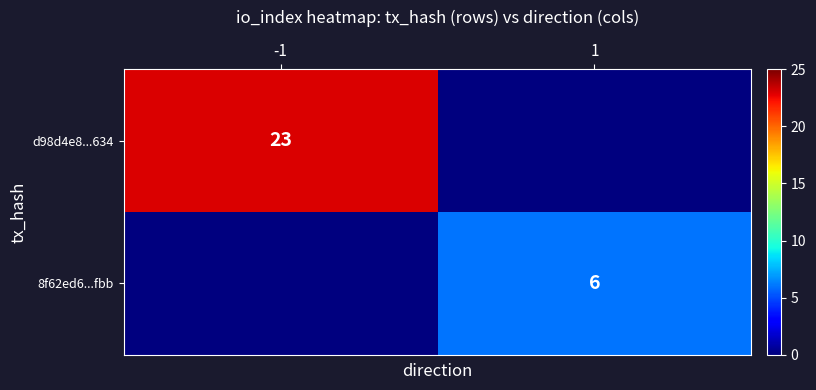

Between 1 and -1, which is larger?

-1